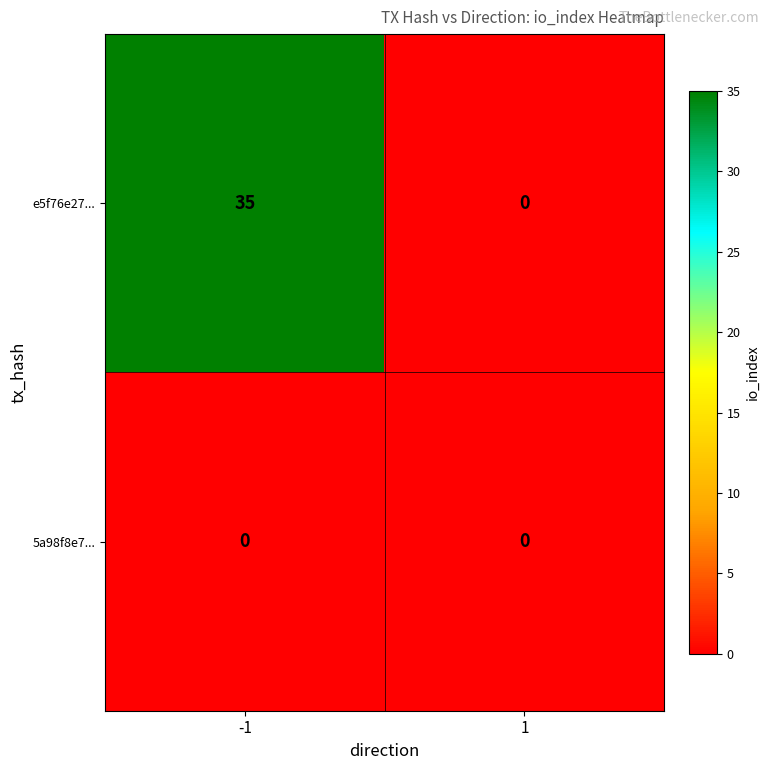

Reading left to right, list all the values displayed in this chart.

e5f76e27...: 35	0
5a98f8e7...: 0	0